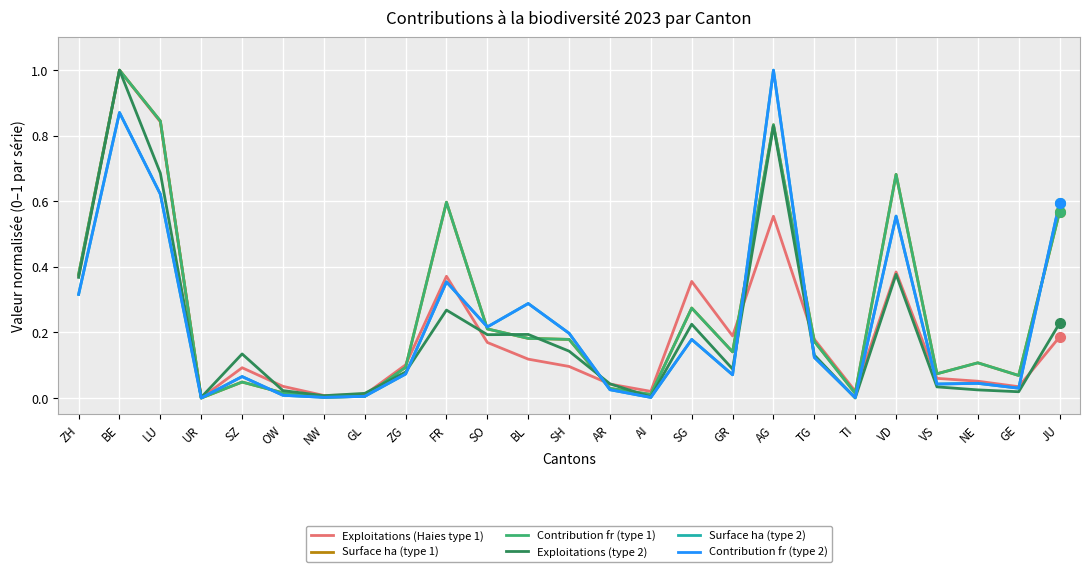

Is the value of Surface ha (type 1) at BE greater than the value of Contribution fr (type 1) at UR?

Yes